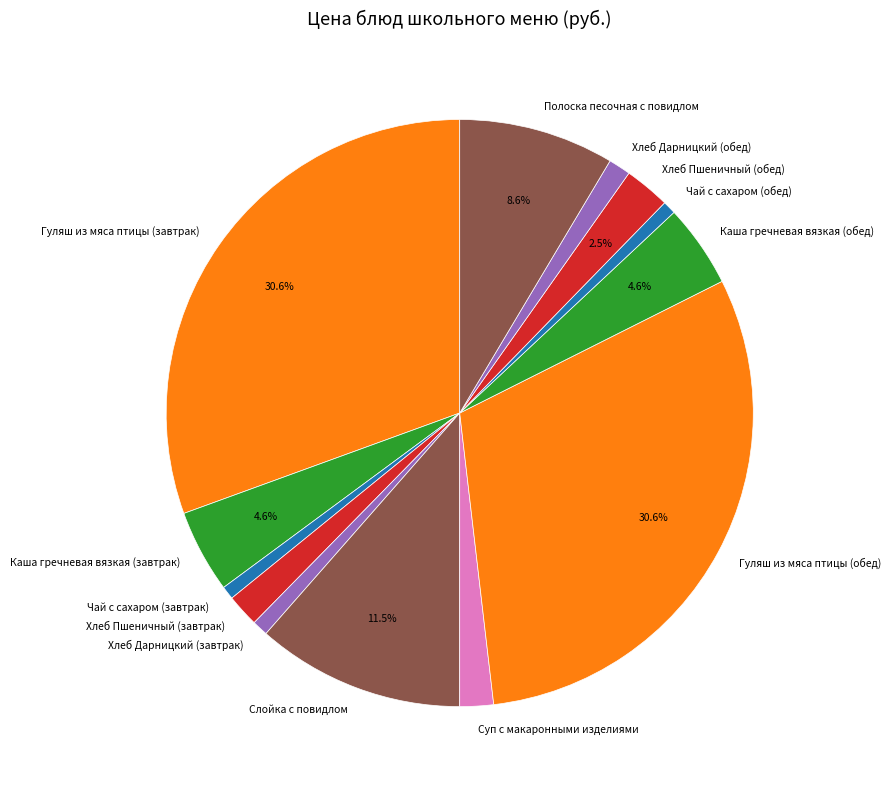

Between Каша гречневая вязкая (обед) and Слойка с повидлом, which is larger?

Слойка с повидлом